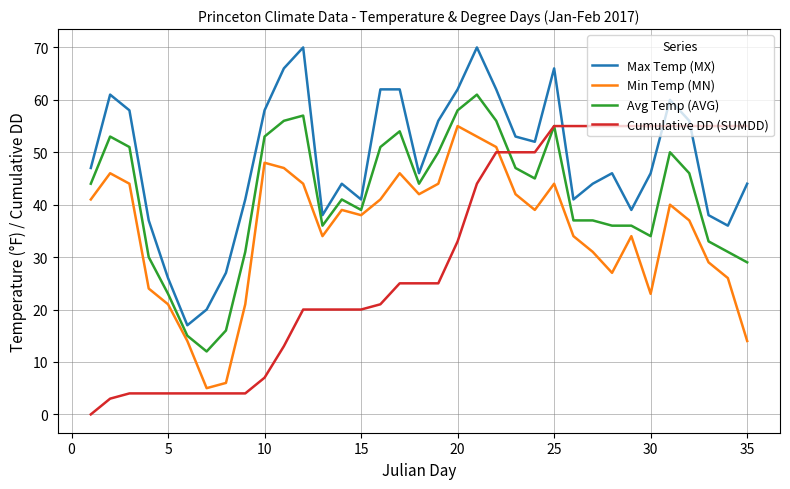

Which series has the largest total across all categories?

Max Temp (MX)